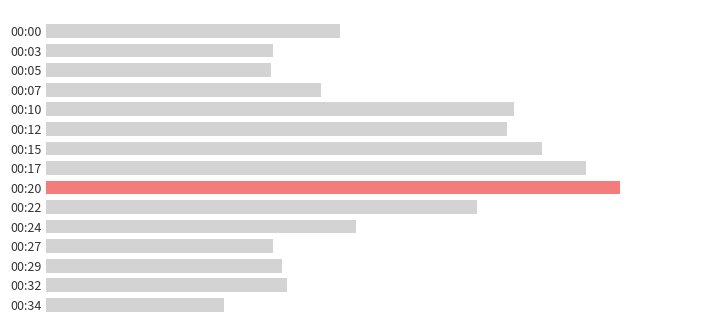

Are the bars horizontal?

Yes